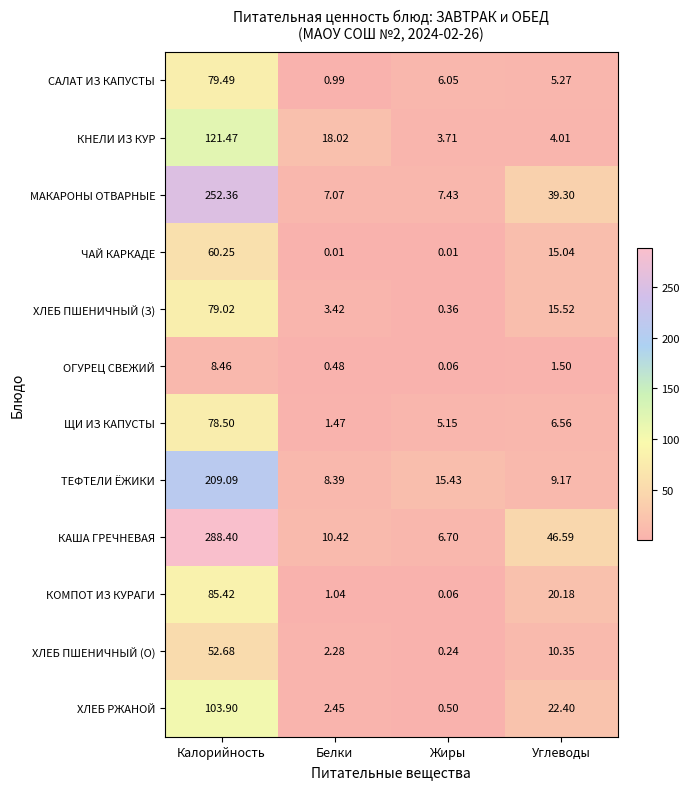

At which category is the sum across all series the highest?

Калорийность